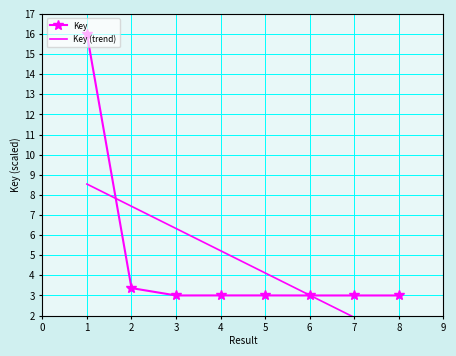

The chart shows a value of 4.5 at 5. True or false?

False